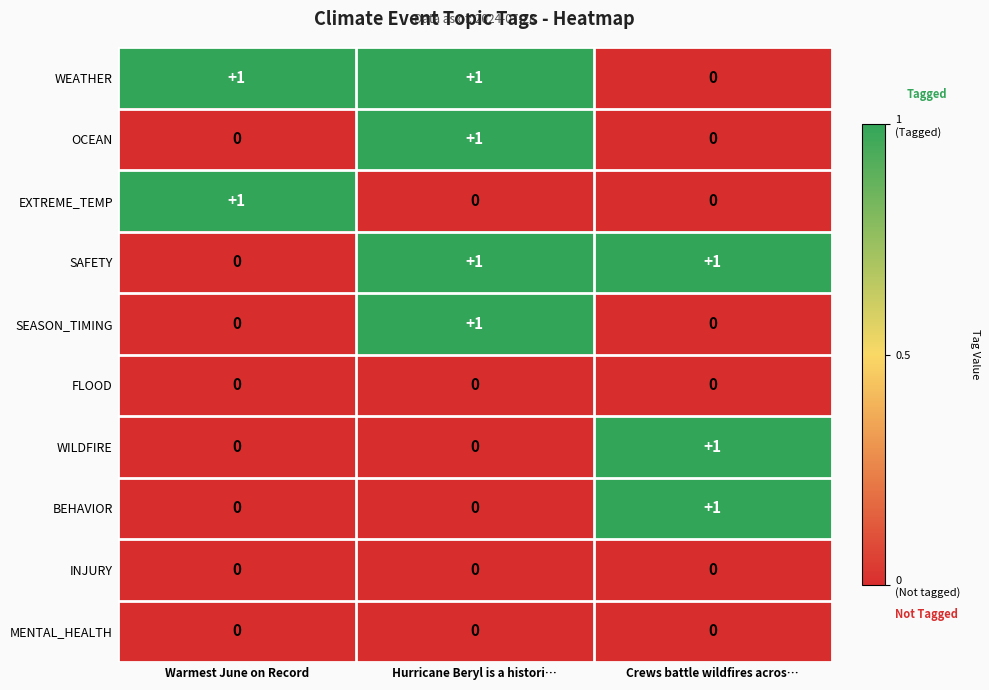

Is the value of WILDFIRE at Crews battle wildfires acros… greater than the value of OCEAN at Warmest June on Record?

Yes